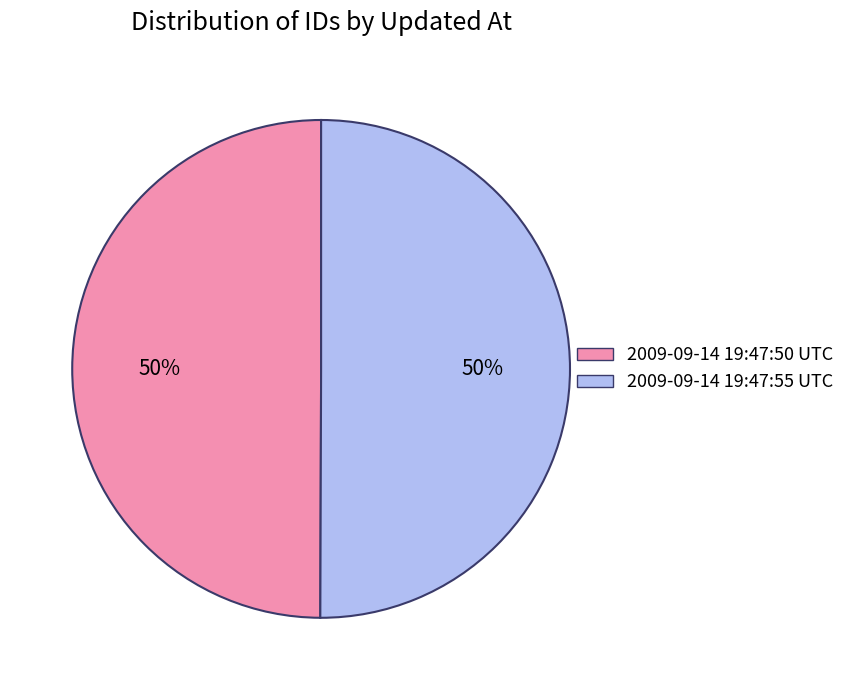

Do 2009-09-14 19:47:50 UTC and 2009-09-14 19:47:55 UTC together represent more than half of the pie?

Yes